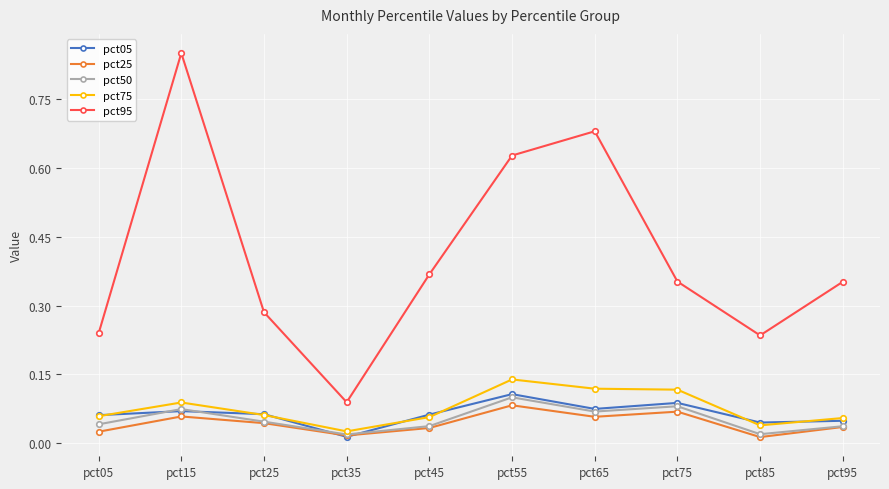

Which category has the highest value across all series?

pct15